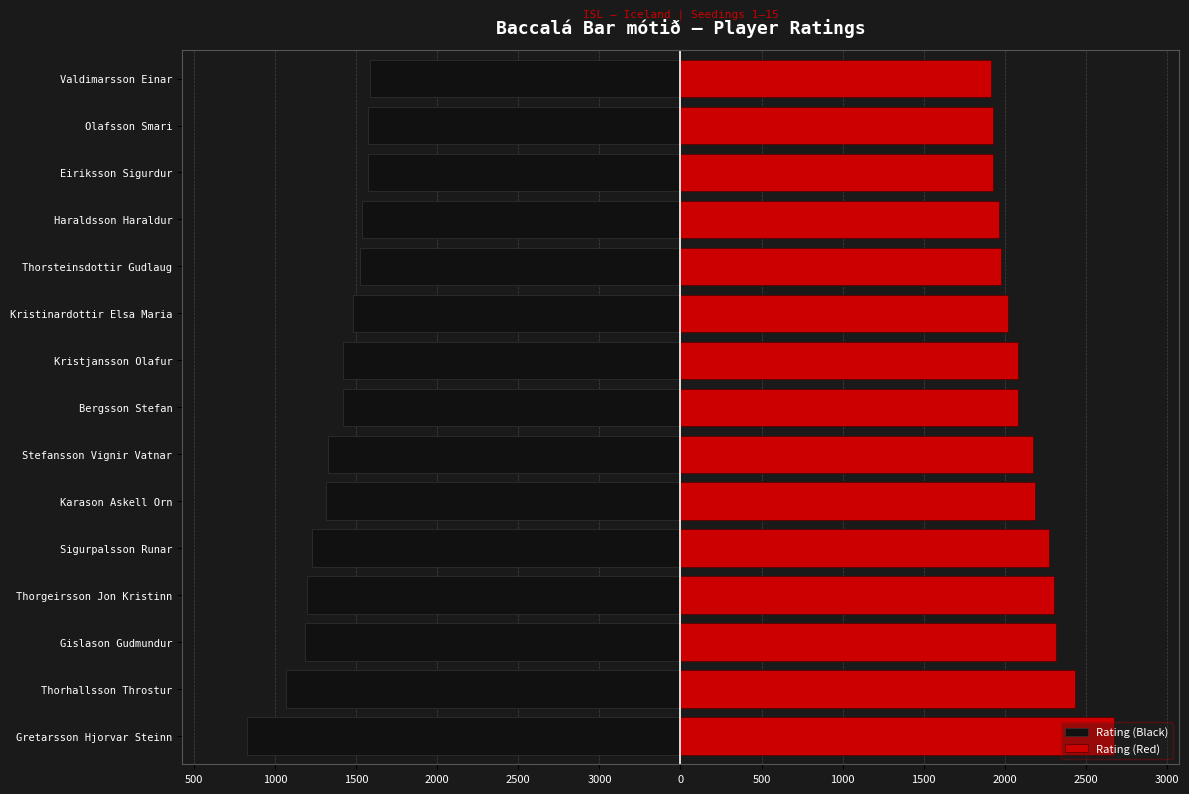

What is the minimum value shown in the chart?

-2672